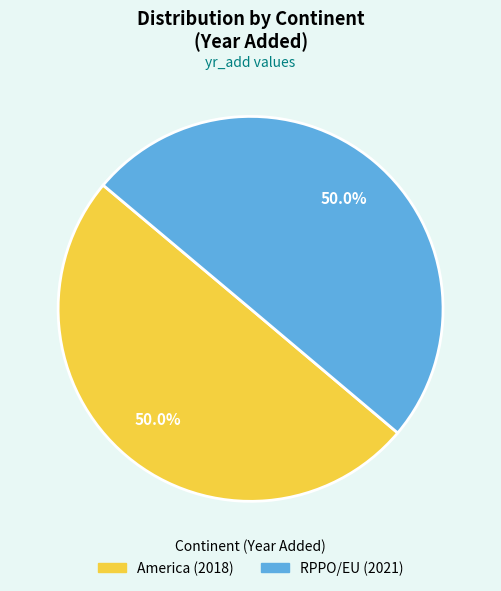

Approximately how many times larger is the value at RPPO/EU compared to America?

1.0